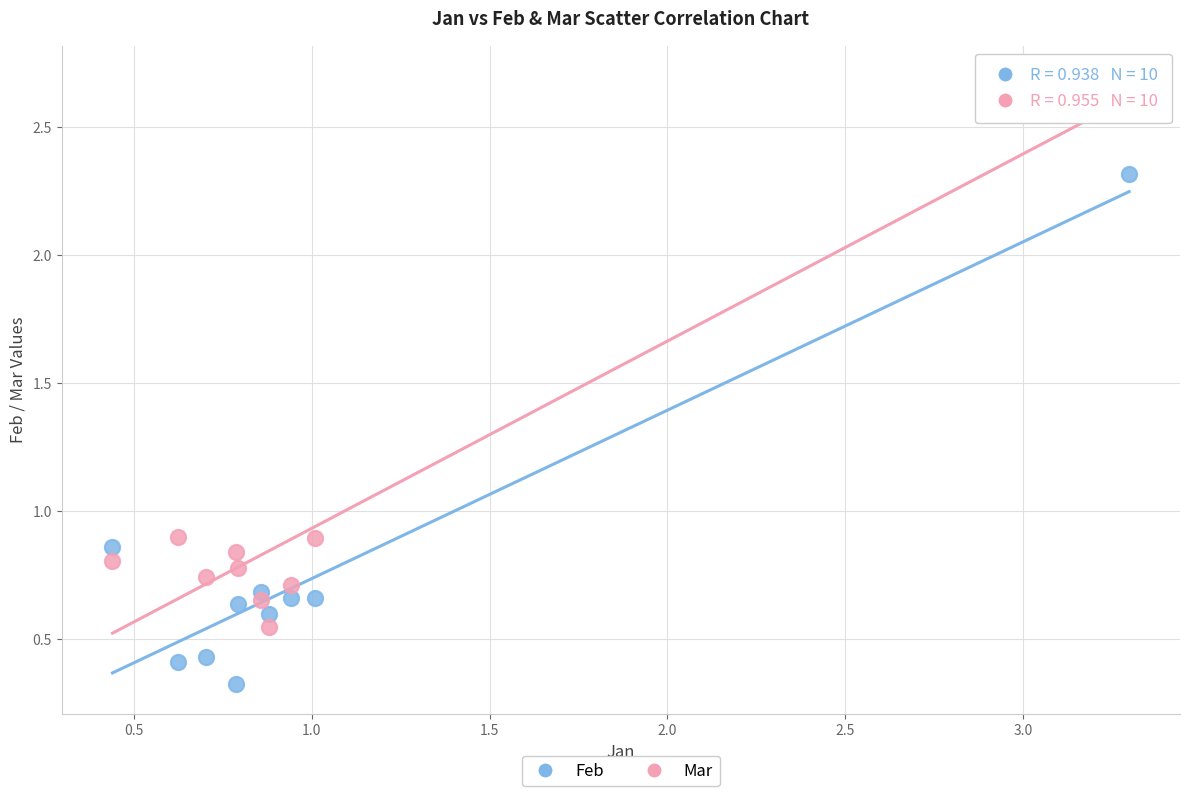

What is the X range (max minus min) for the scatter plot?

2.9